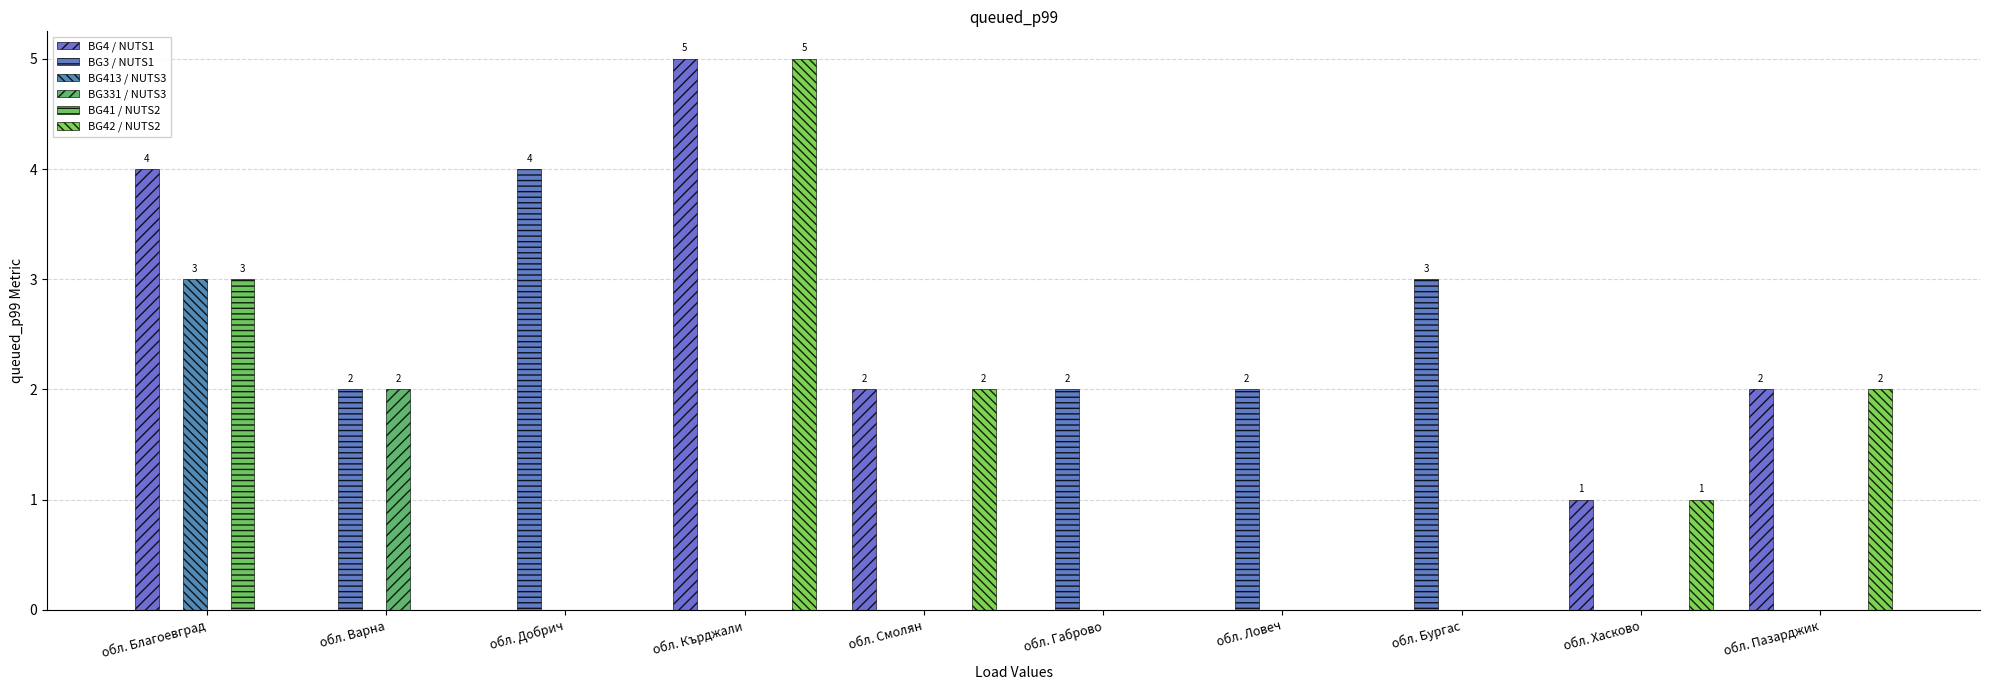

True or false: BG331 / NUTS3 has a value of 2 at обл. Варна.

True